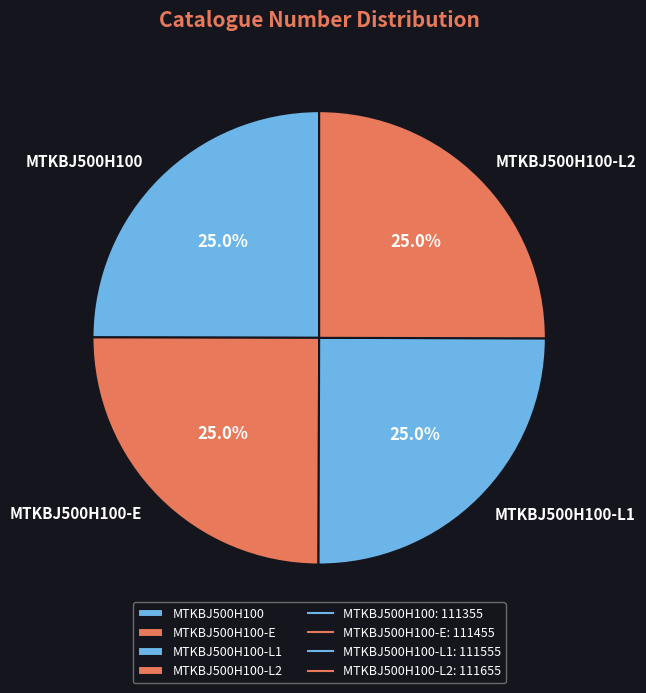

Count the number of slices in the pie.

4